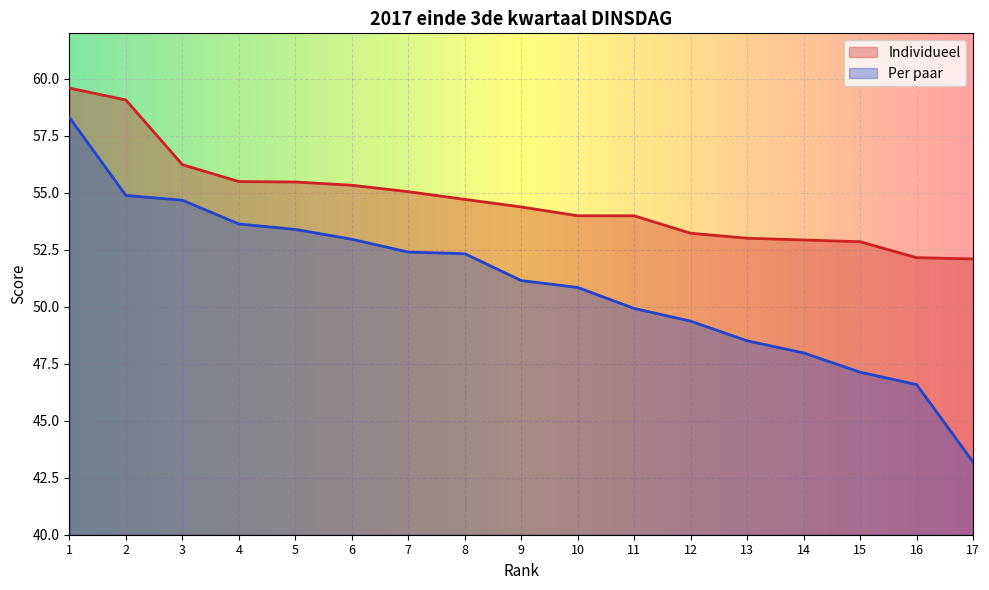

What are all the series names shown in the legend?

Individueel, Per paar